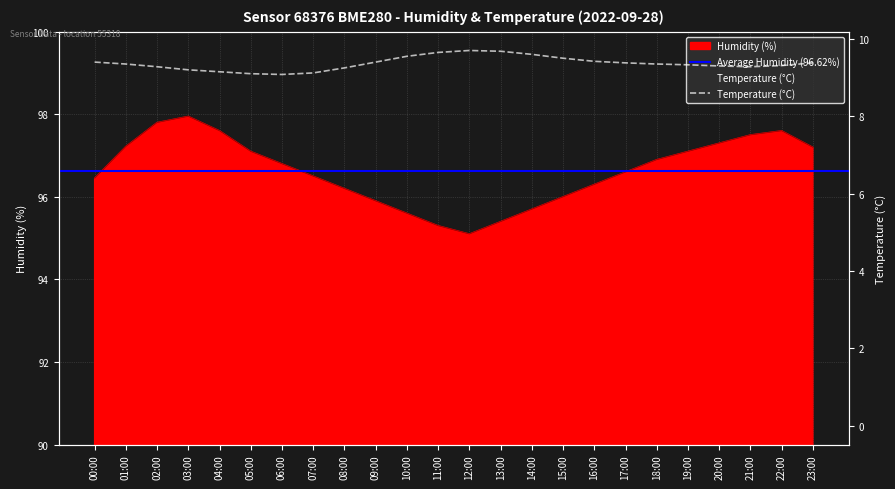

True or false: humidity and temperature cross at least once.

False